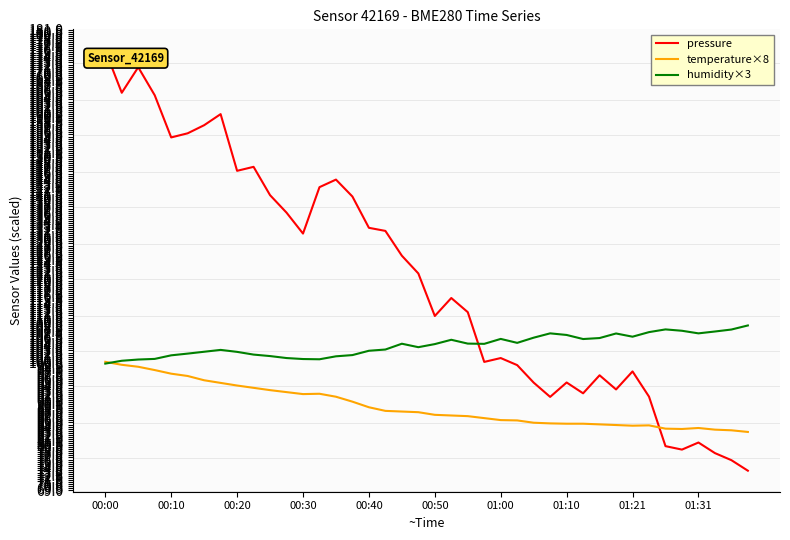

What is the average value of the temperature×8 series?

89.5